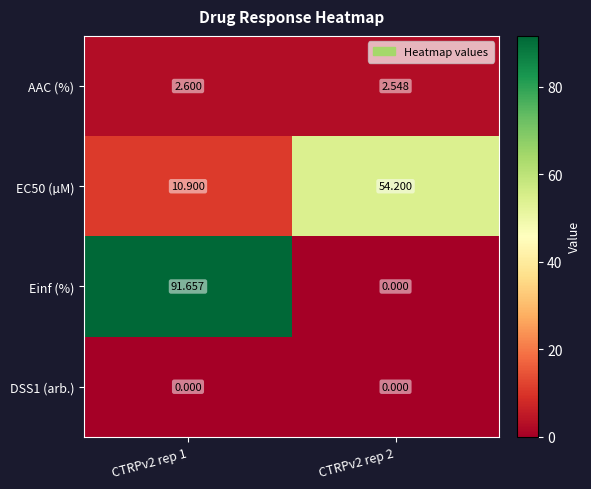

Which series changed the most between CTRPv2 rep 1 and CTRPv2 rep 2?

Einf (%)